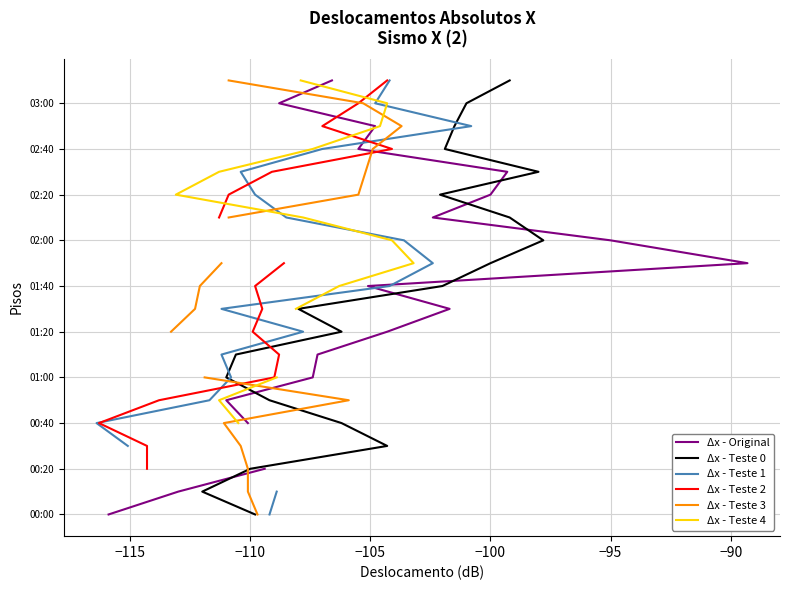

Is this an area chart (filled region under the line)?

No